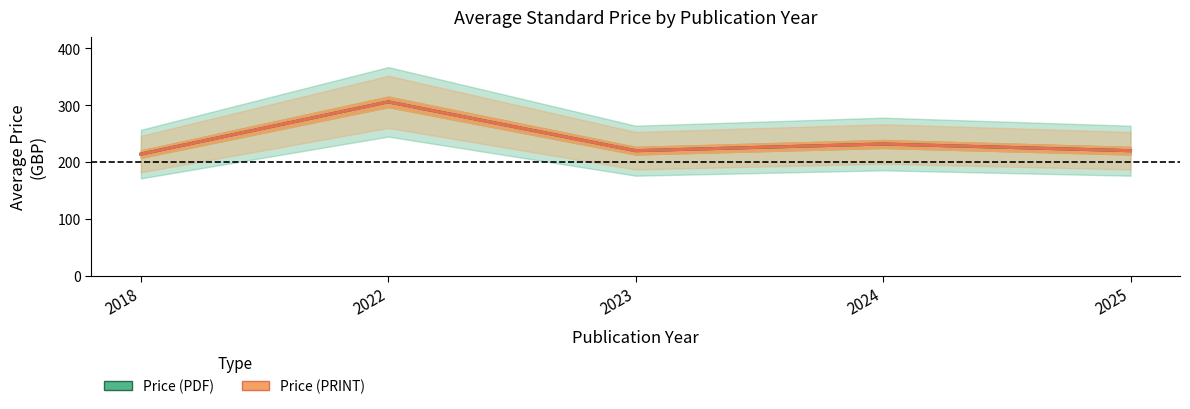

The Price (PRINT) series shows 101.8 at 2023. True or false?

False